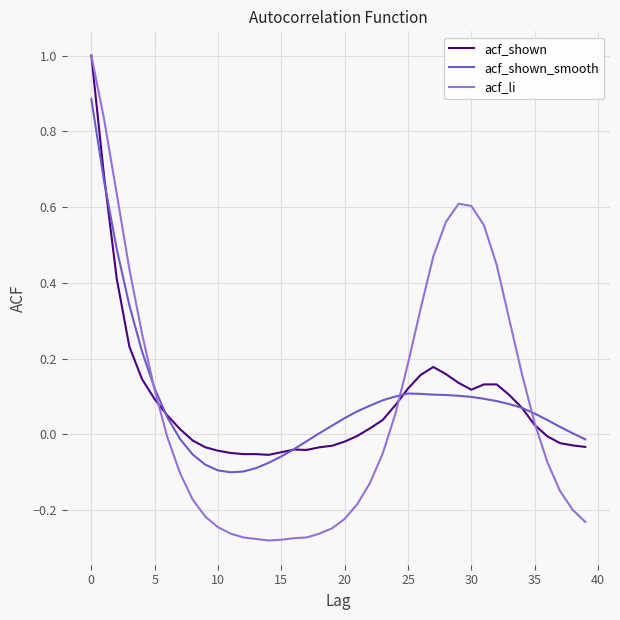

Which series has the largest range (max minus min)?

acf_li